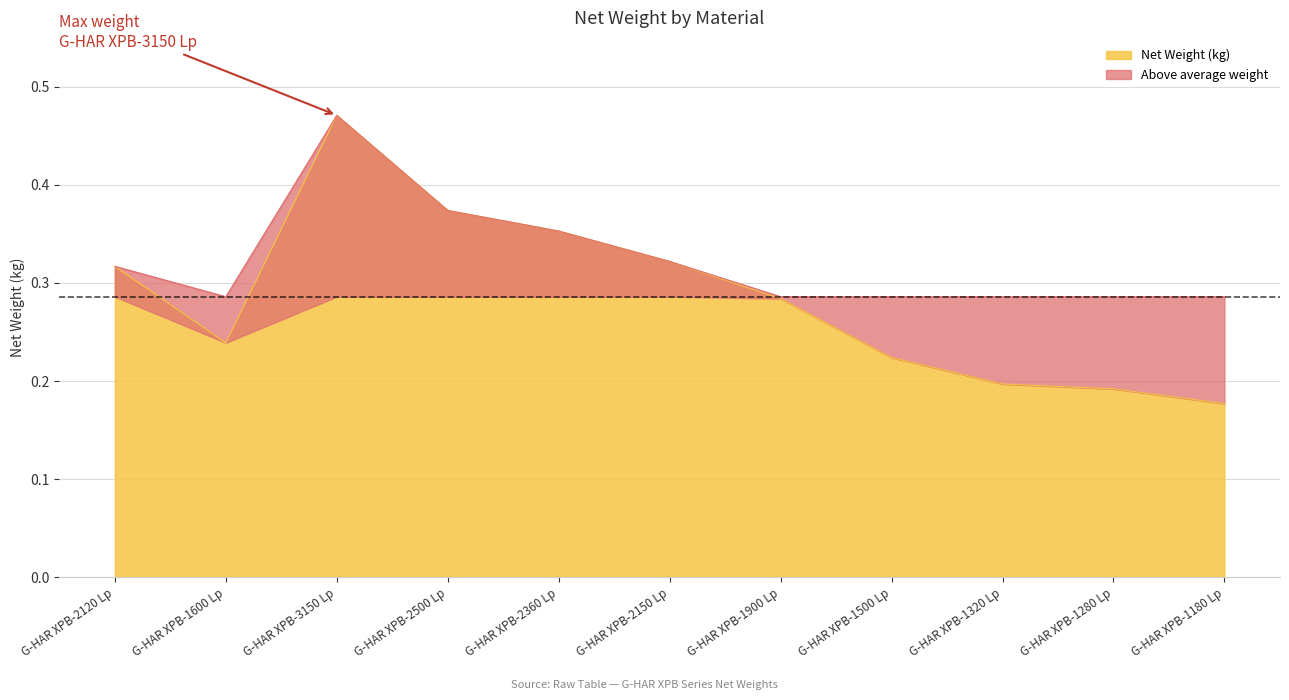

What is the value of the 8th point from the left?

0.2